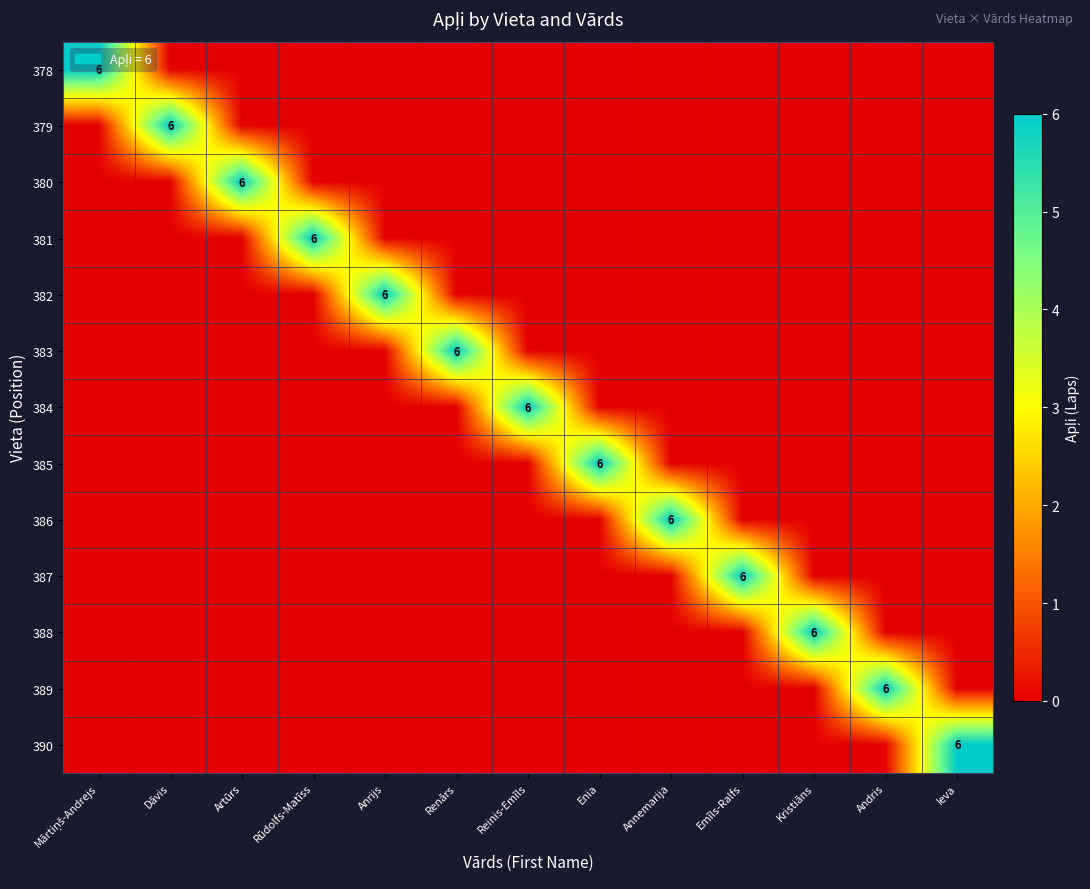

Is it true that 386 equals 4 at Annemarija?

False